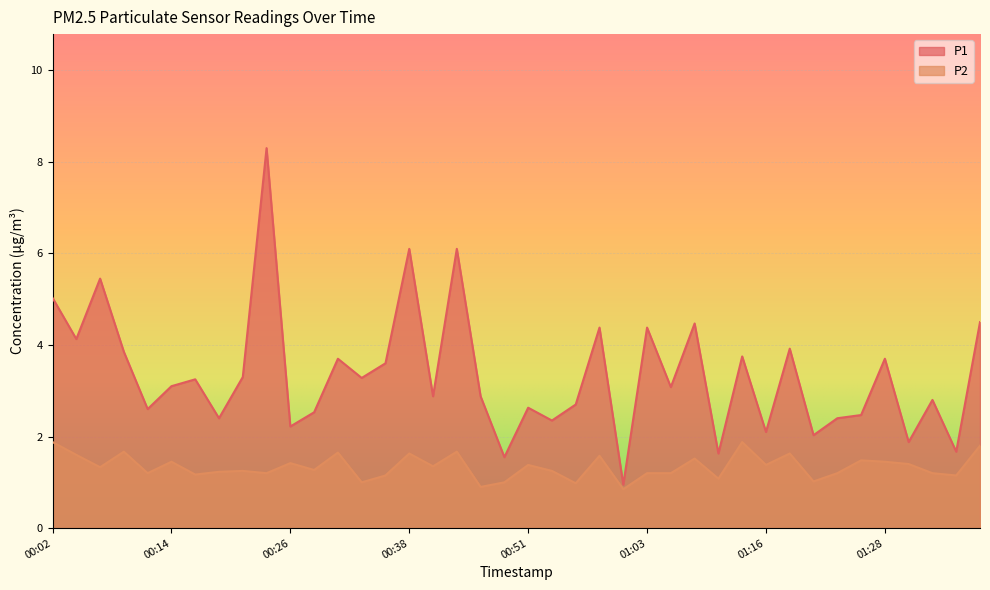

What is the value of the P2 point at the 8th from the left?

1.2